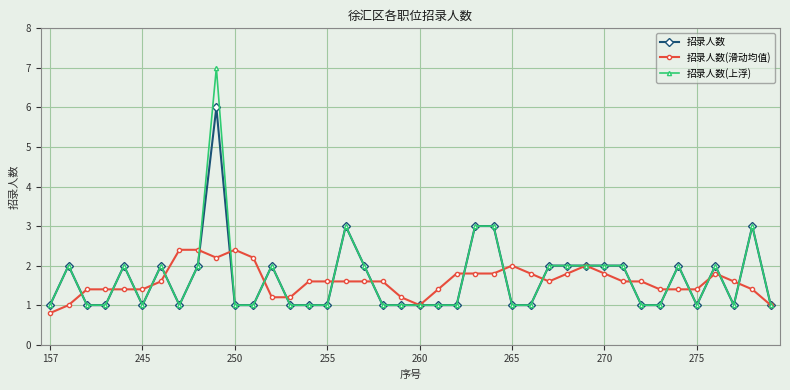

List the series in order of their peak value, highest first.

招录人数(上浮), 招录人数, 招录人数(滑动均值)